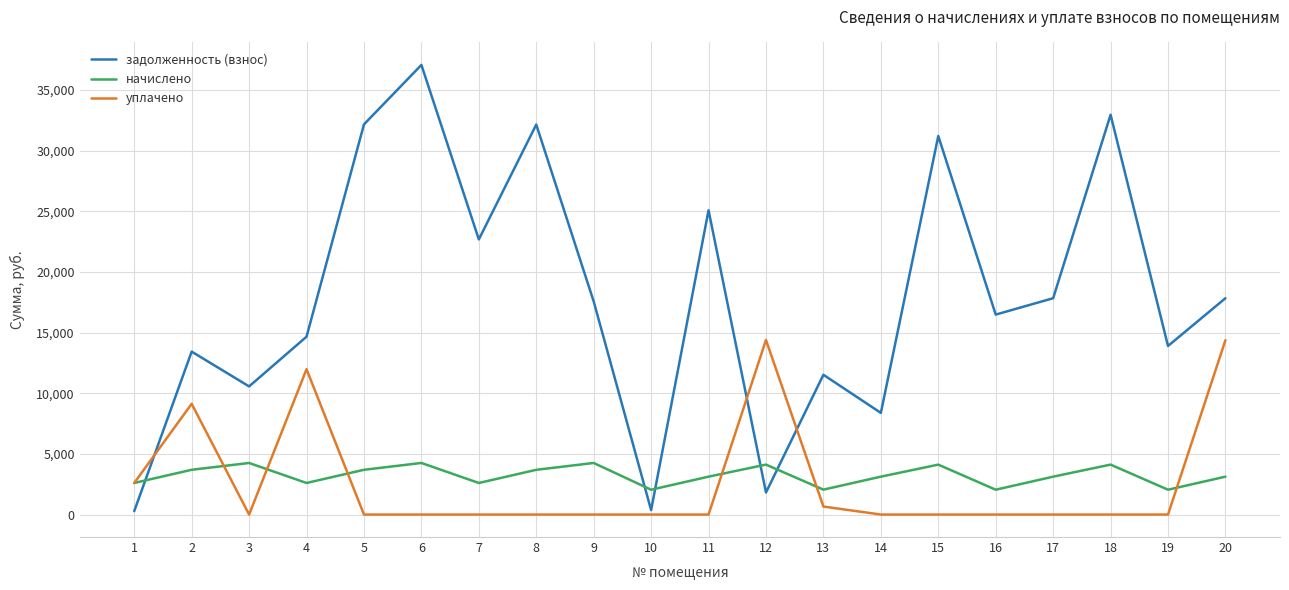

Which label corresponds to the largest value in the chart?

6